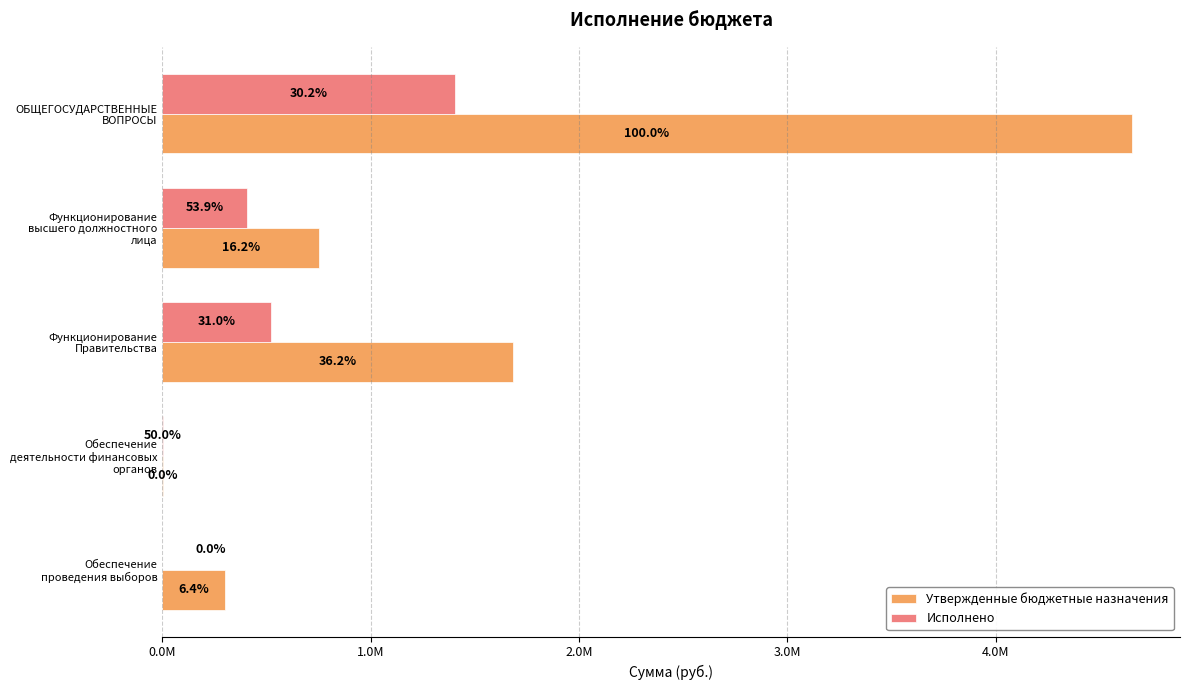

Rank the series by their maximum value, from lowest to highest.

Исполнено, Утвержденные бюджетные назначения